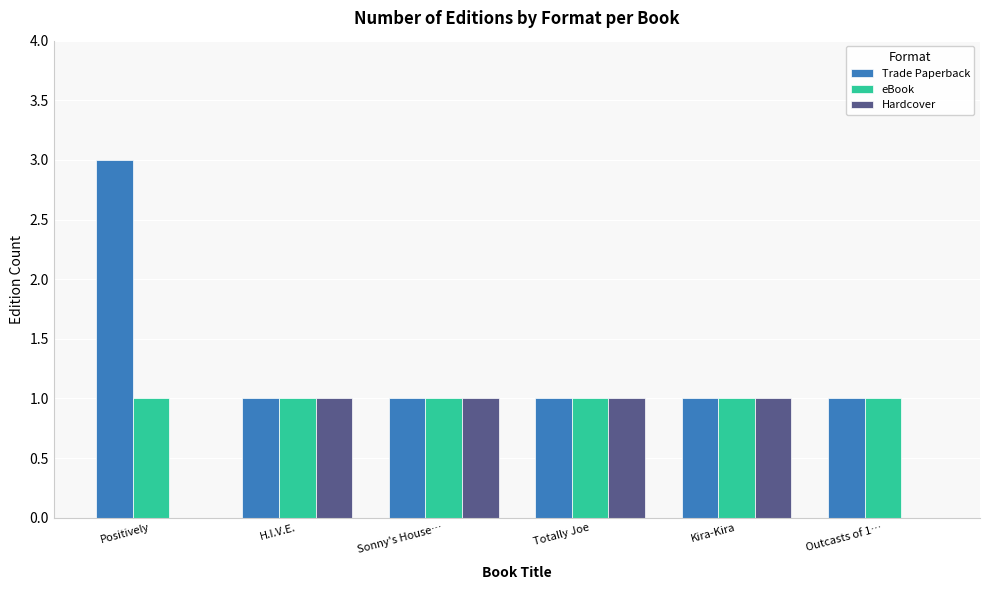

Does the chart contain stacked bars?

No